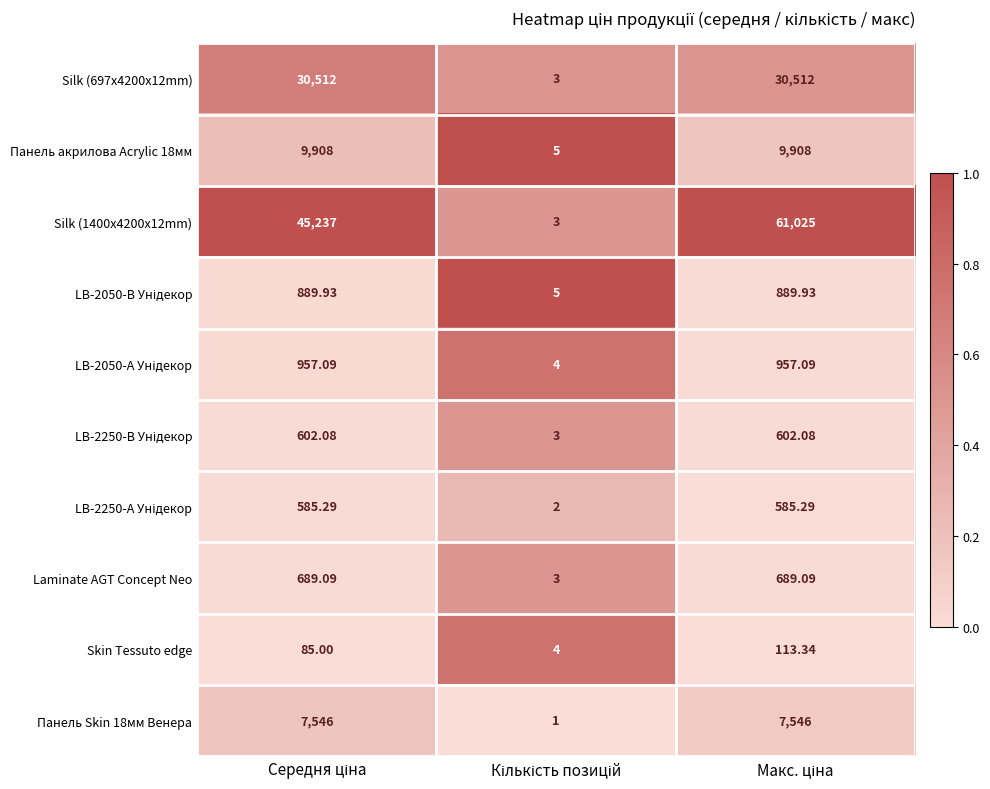

How many values in the Skin Tessuto edge series are below 85?

1